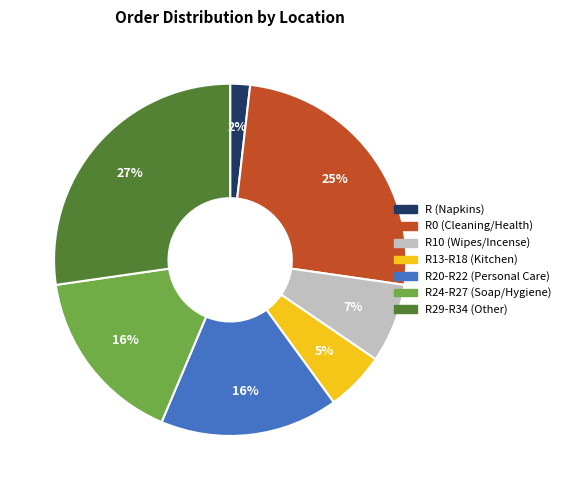

To the nearest percent, what is the average slice percentage?

14%